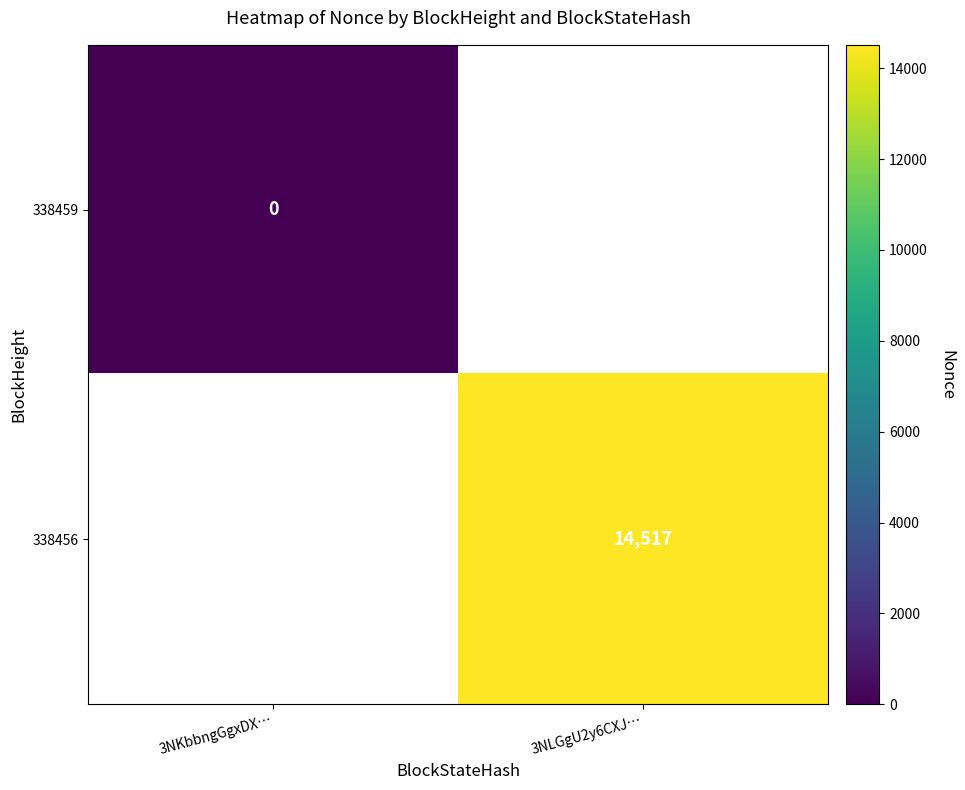

What is the greatest value displayed?

14517.0